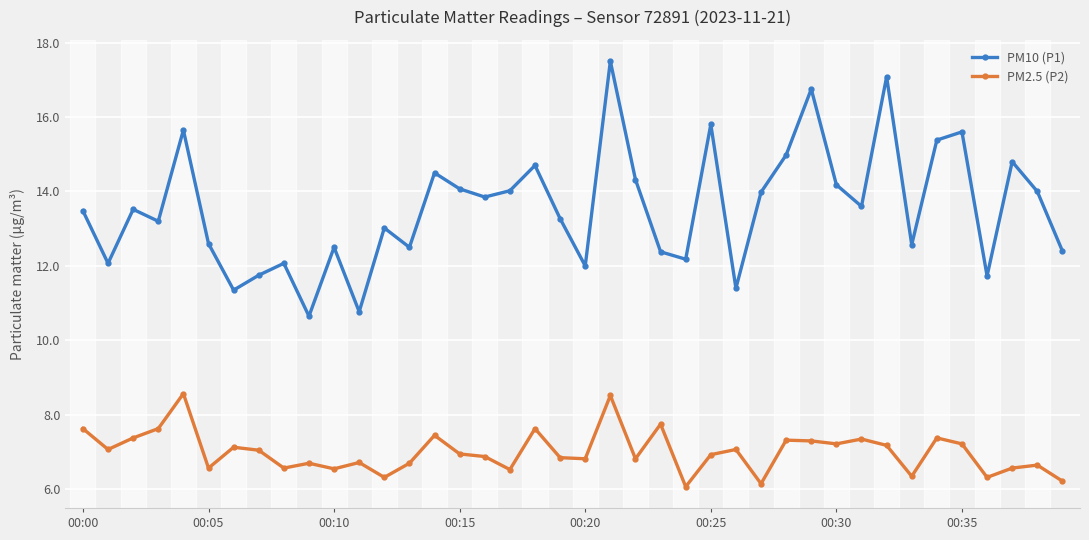

True or false: PM2.5 (P2) and PM10 (P1) intersect in this chart.

False